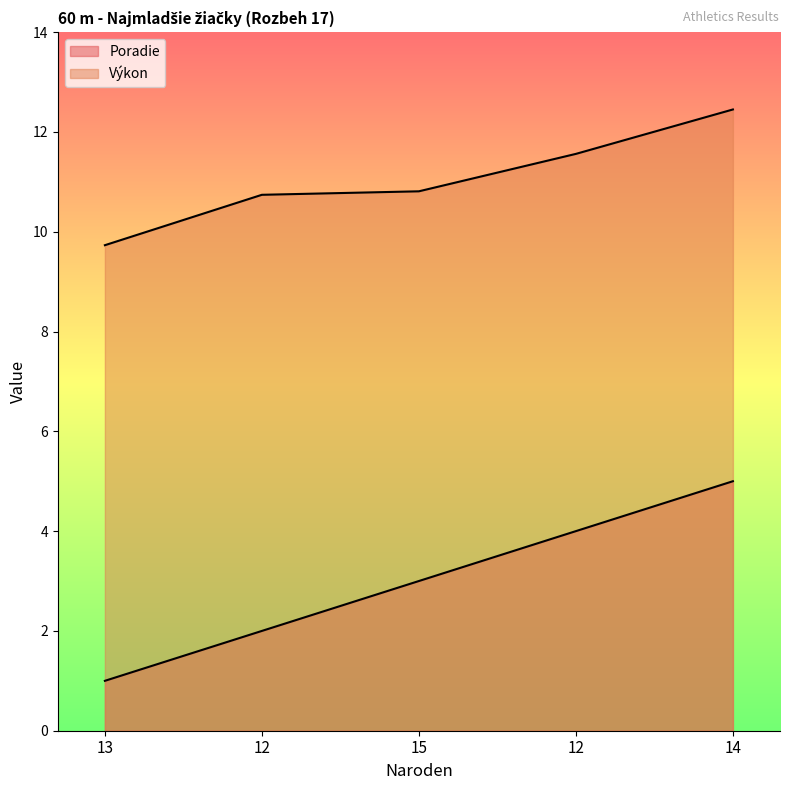

Which has a higher value, 14 or 15?

14